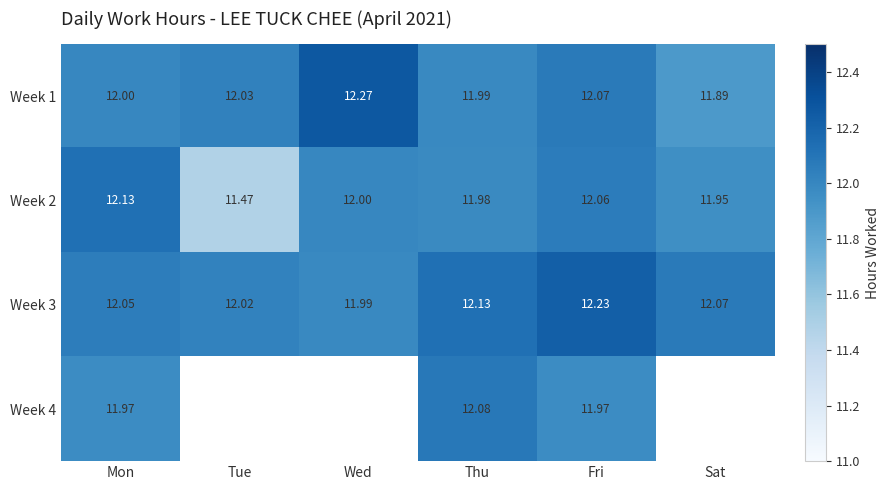

Rank the categories by Week 1 value from highest to lowest.

Wed, Fri, Tue, Mon, Thu, Sat